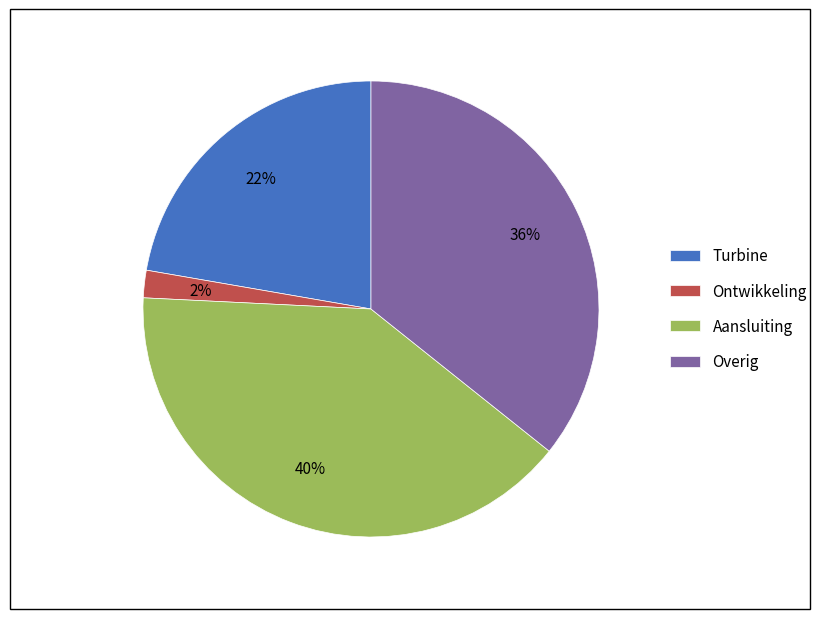

Between Ontwikkeling and Overig, which is larger?

Overig